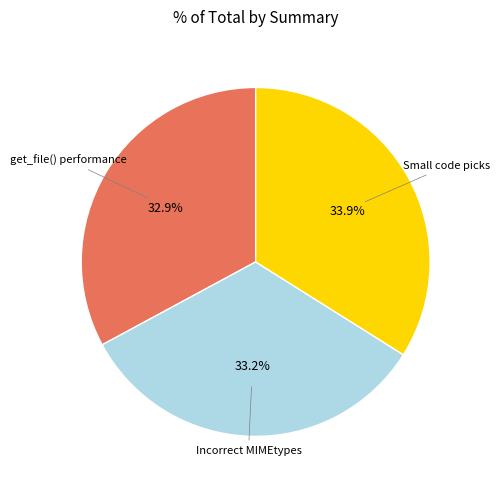

Combined, do get_file() performance and Incorrect MIMEtypes account for over 50%?

Yes